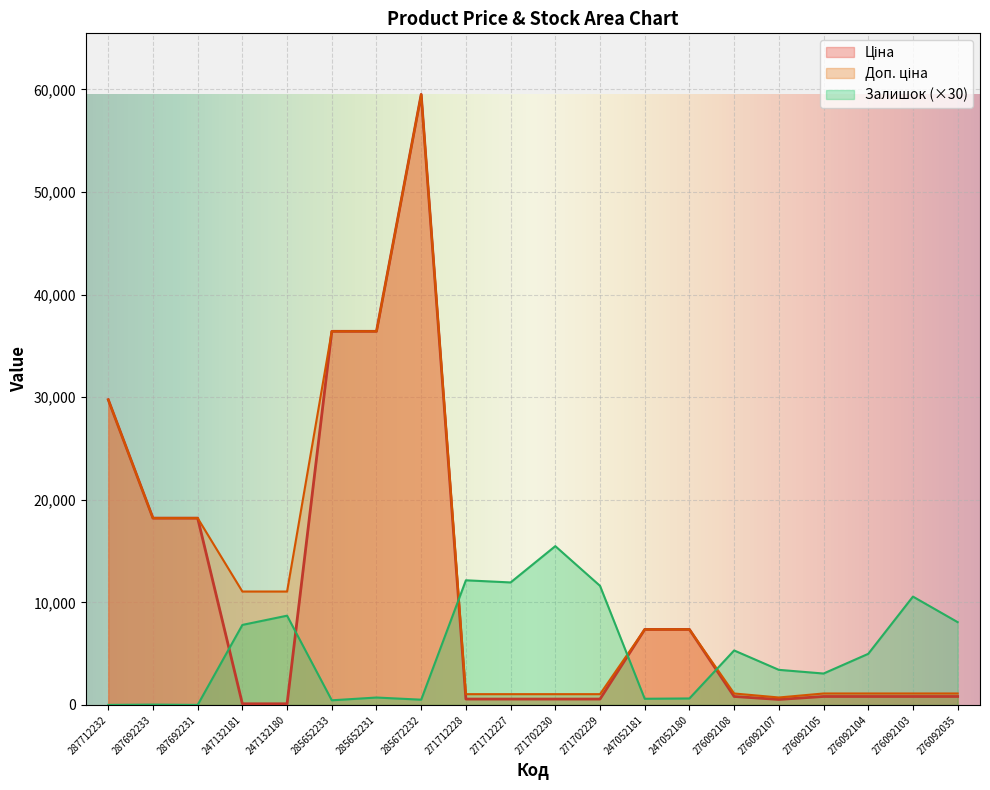

How many data points in Ціна are above 822?

13